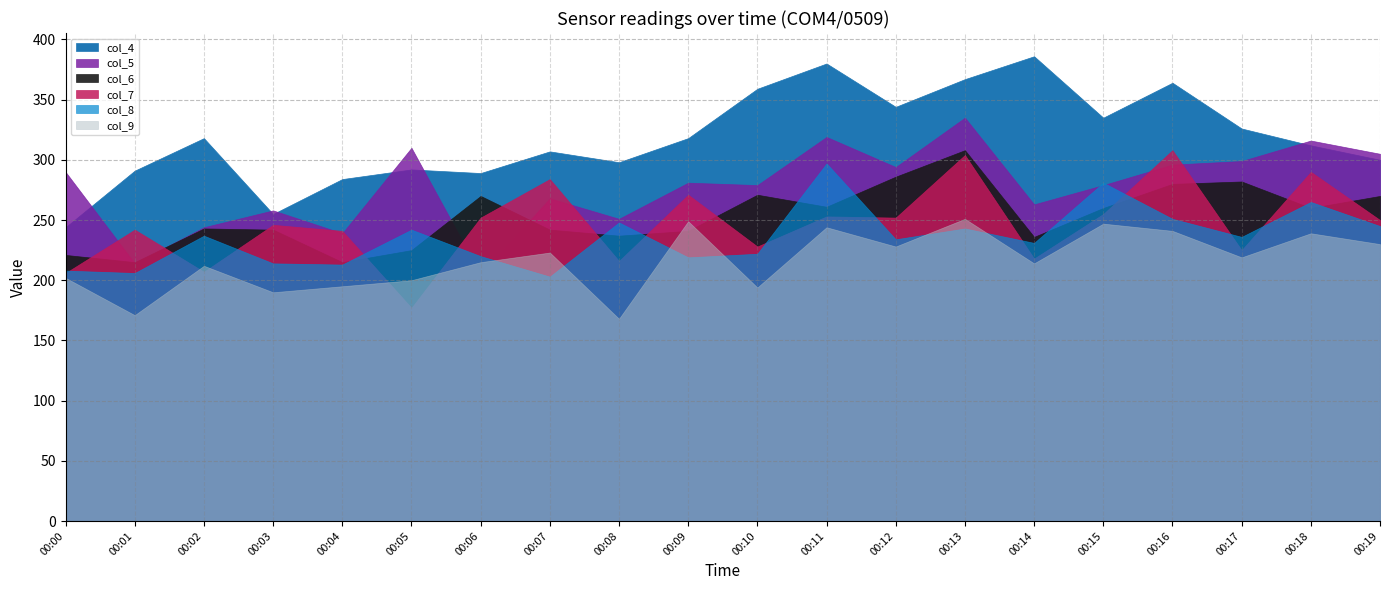

Which series has the widest spread of values?

col_4